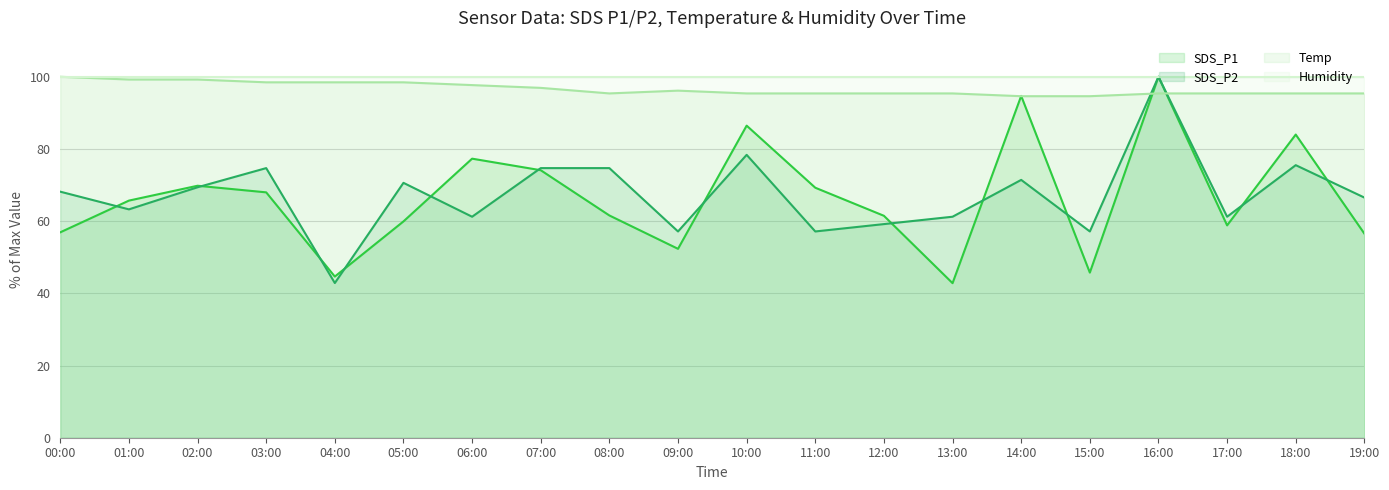

Read the Temp value at 13:00.

95.4